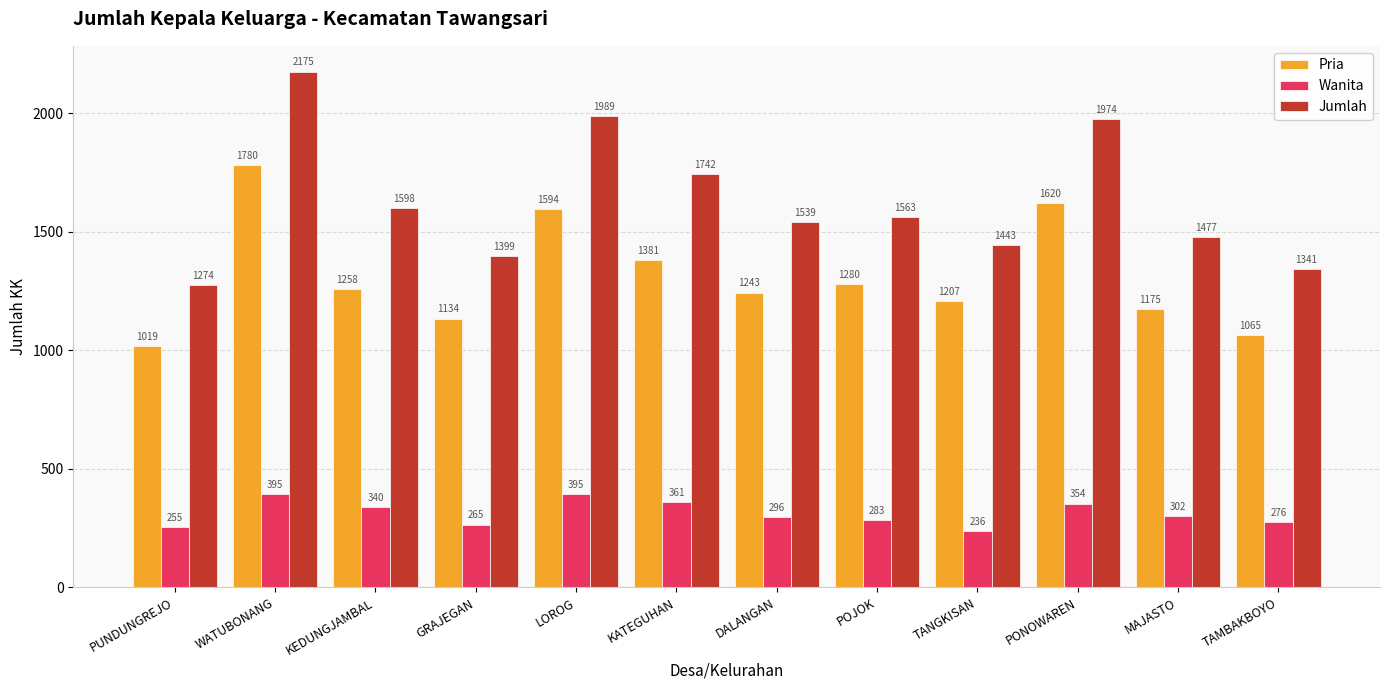

Reading right to left, what are all the values shown in this chart?

Pria: TAMBAKBOYO=1065	MAJASTO=1175	PONOWAREN=1620	TANGKISAN=1207	POJOK=1280	DALANGAN=1243	KATEGUHAN=1381	LOROG=1594	GRAJEGAN=1134	KEDUNGJAMBAL=1258	WATUBONANG=1780	PUNDUNGREJO=1019
Wanita: TAMBAKBOYO=276	MAJASTO=302	PONOWAREN=354	TANGKISAN=236	POJOK=283	DALANGAN=296	KATEGUHAN=361	LOROG=395	GRAJEGAN=265	KEDUNGJAMBAL=340	WATUBONANG=395	PUNDUNGREJO=255
Jumlah: TAMBAKBOYO=1341	MAJASTO=1477	PONOWAREN=1974	TANGKISAN=1443	POJOK=1563	DALANGAN=1539	KATEGUHAN=1742	LOROG=1989	GRAJEGAN=1399	KEDUNGJAMBAL=1598	WATUBONANG=2175	PUNDUNGREJO=1274